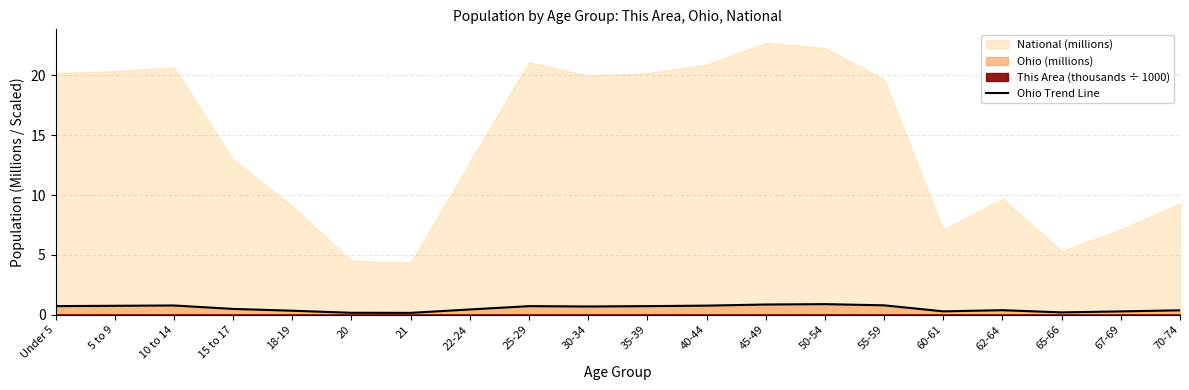

What is the average value?

0.5